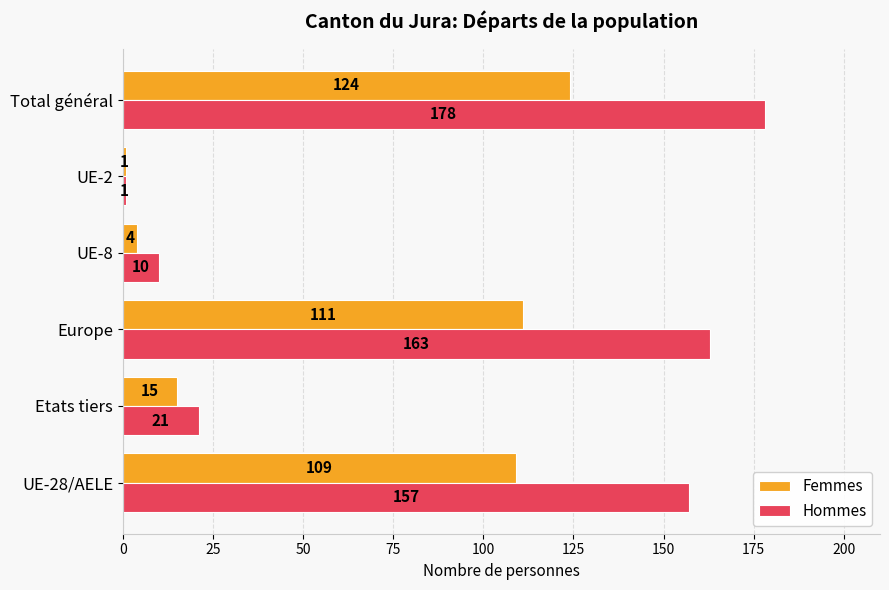

Rank the categories by Hommes value from highest to lowest.

Total général, Europe, UE-28/AELE, Etats tiers, UE-8, UE-2